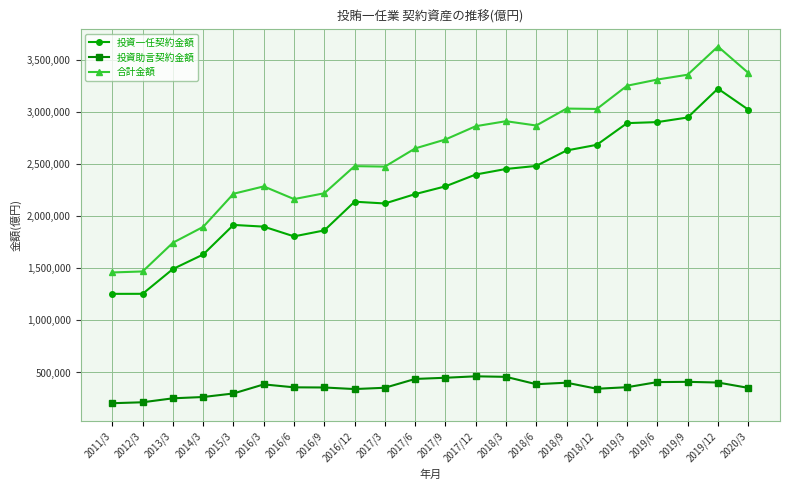

Read the 投資助言契約金額 value at 2018/12.

343978.0